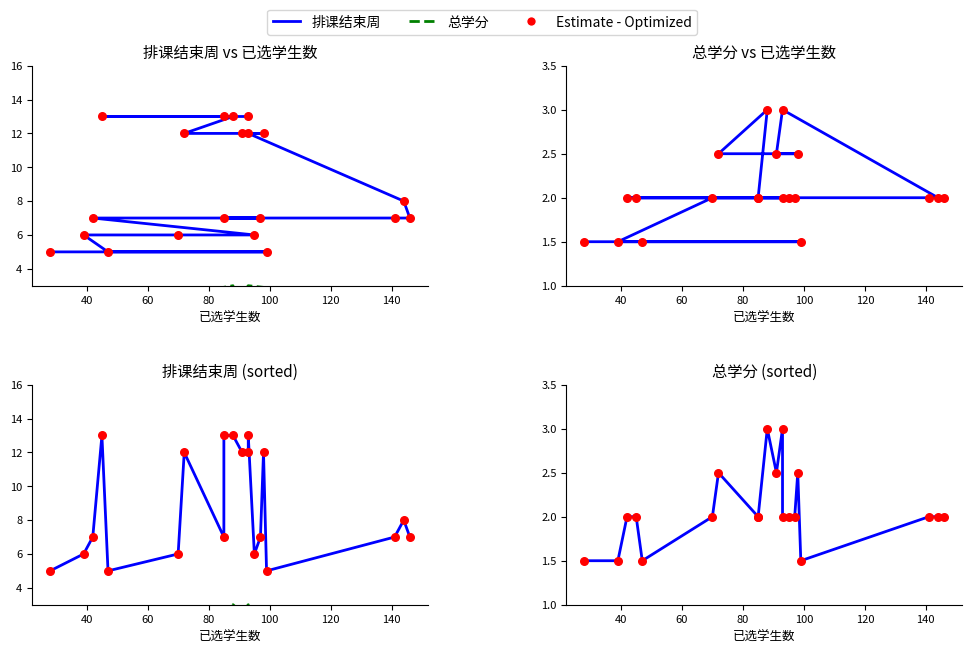

Is the value of 总学分 at 160 greater than the value of Estimate - Optimized at 40?

Yes